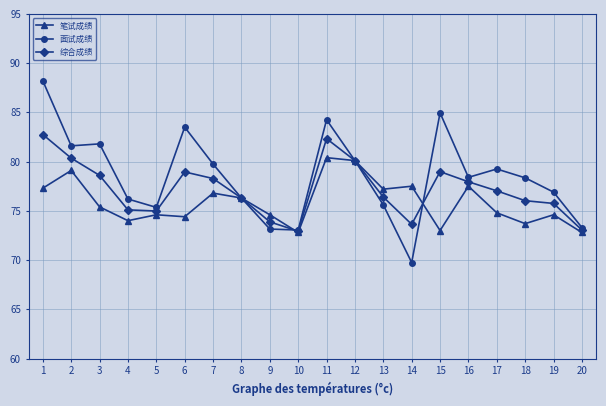

How many lines are shown in the chart?

3